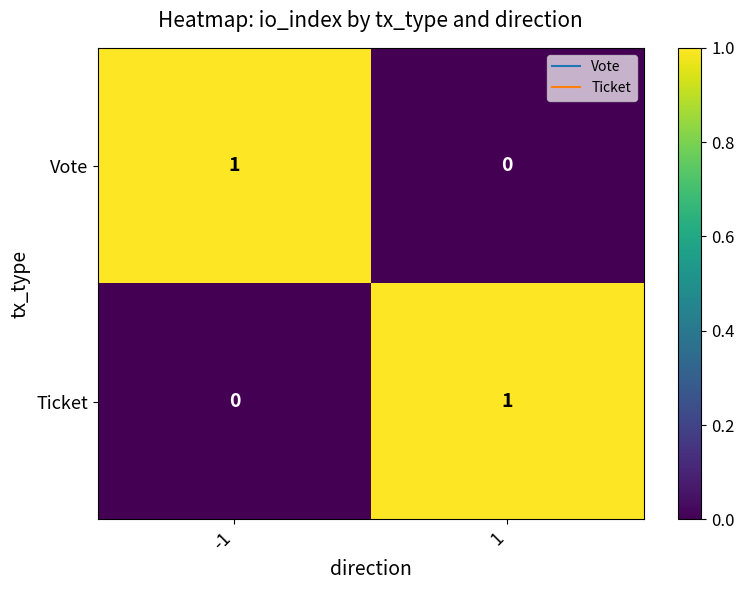

True or false: Vote has a value of 1 at -1.

True